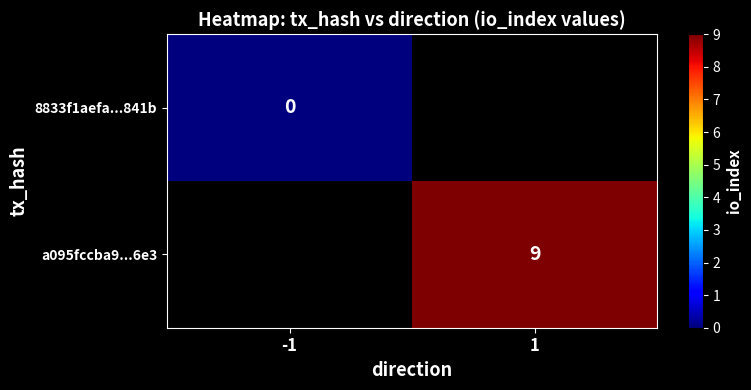

True or false: a095fccba9...6e3 has a value of 3 at 1.

False